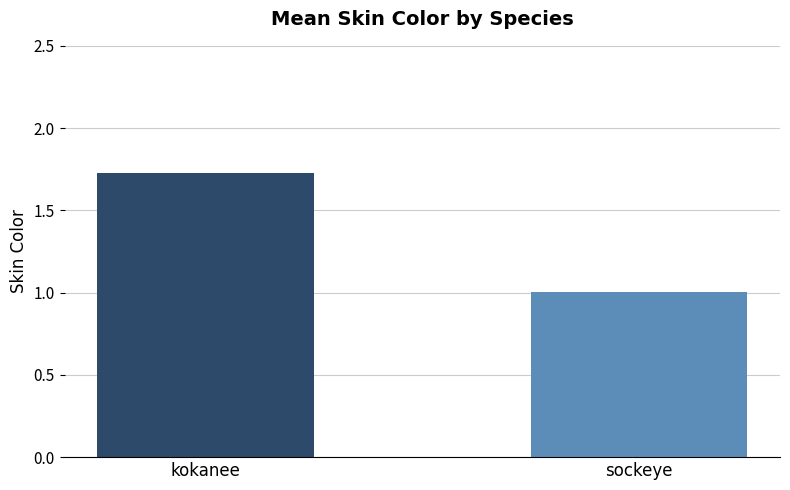

What is the approximate value at sockeye?

1.0